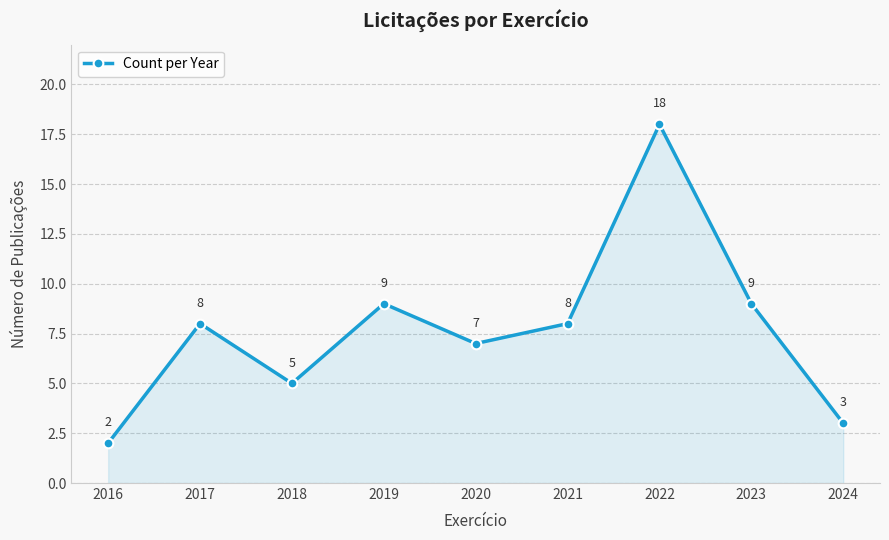

What is the ratio of the value at 2024 to the value at 2018?

0.6